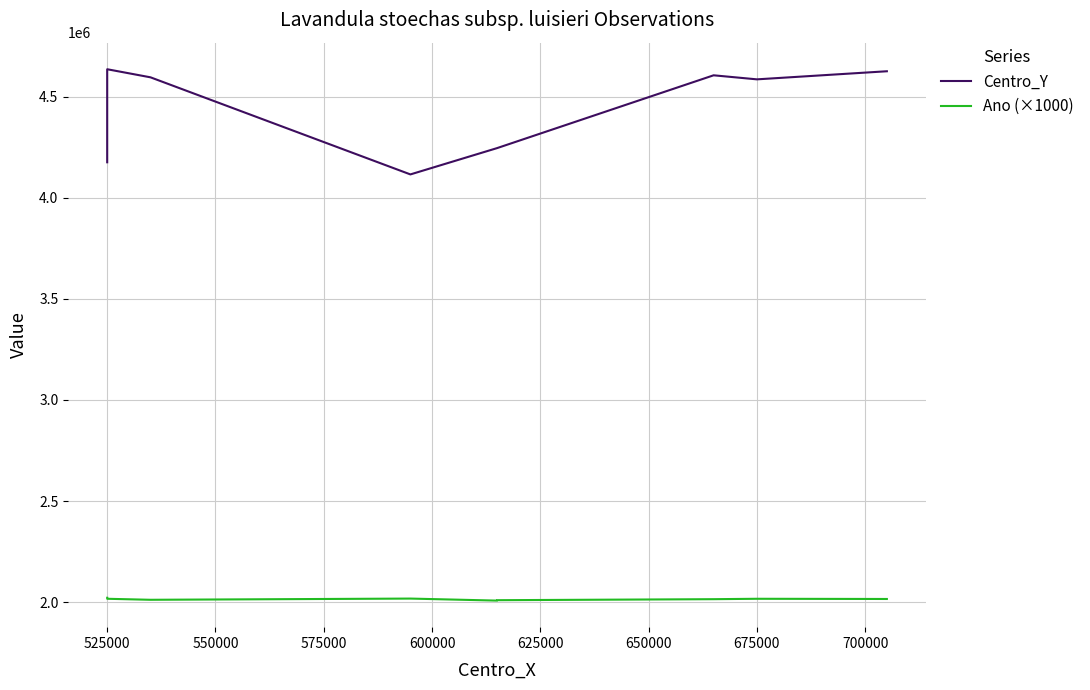

List the series in order of their peak value, lowest first.

Ano (×1000), Centro_Y